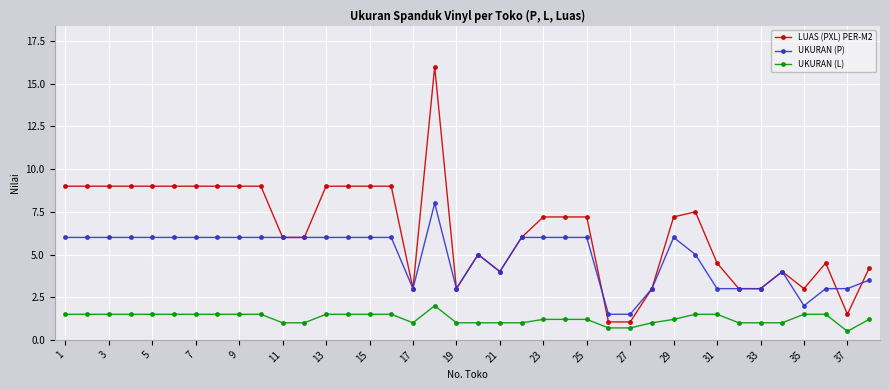

Rank the series by their average value, from lowest to highest.

UKURAN (L), UKURAN (P), LUAS (PXL) PER-M2